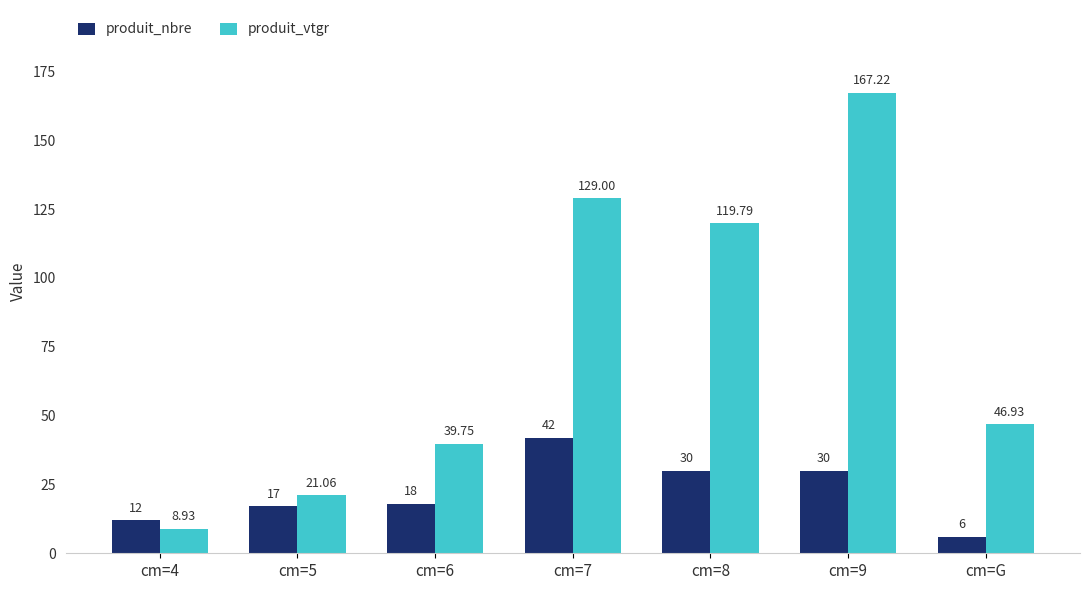

What is the difference between the produit_vtgr values at cm=5 and cm=6?

18.7